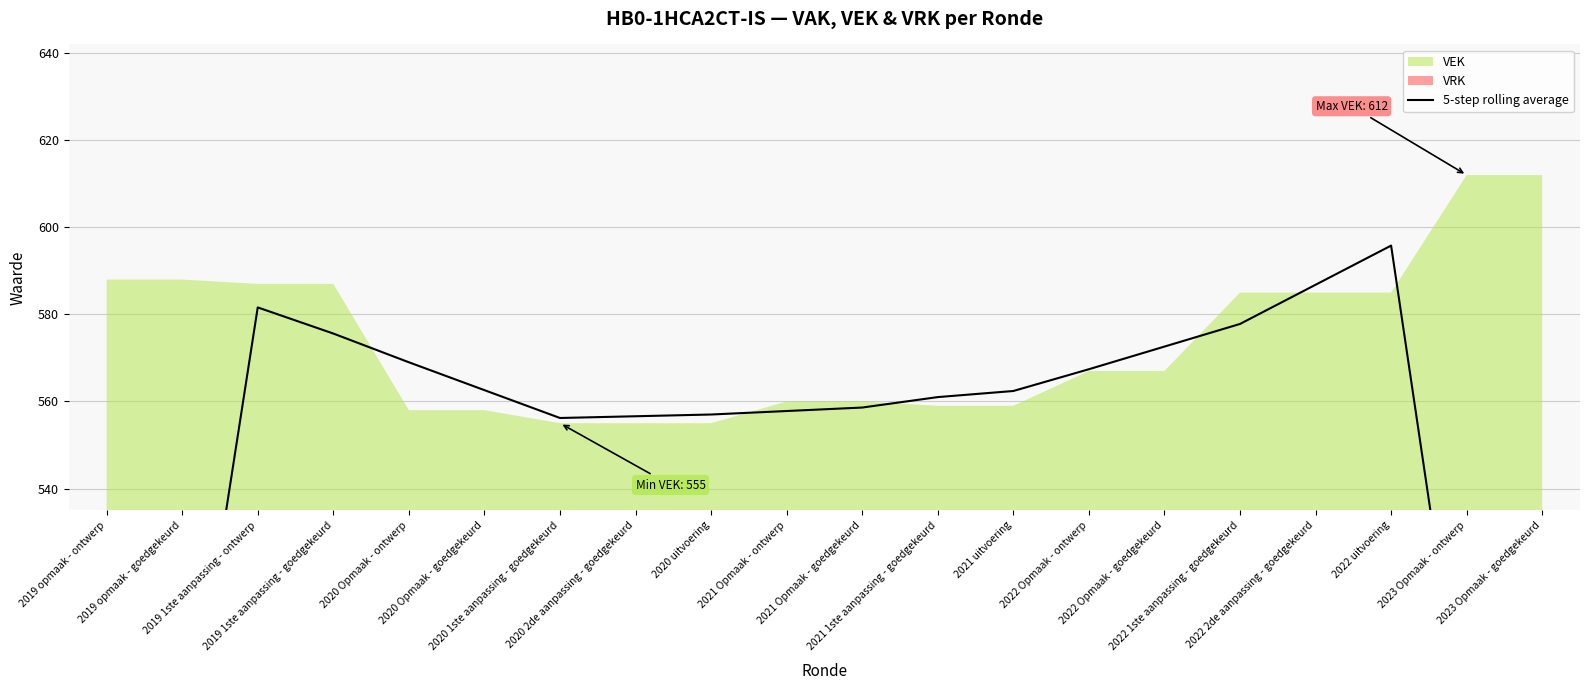

What is the value of the 20th point from the left?

361.8